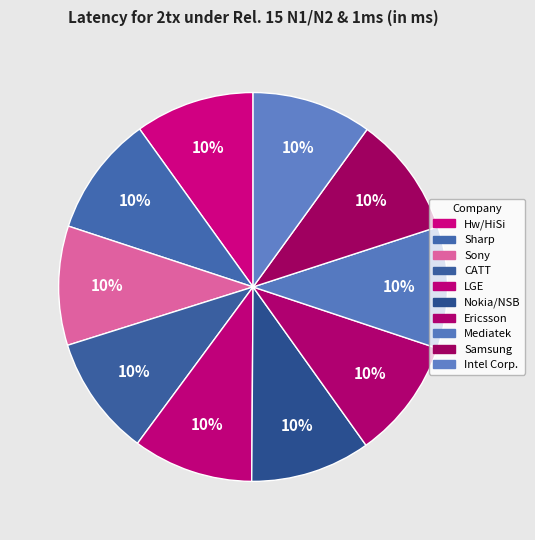

Which category has the biggest portion of the pie?

Mediatek